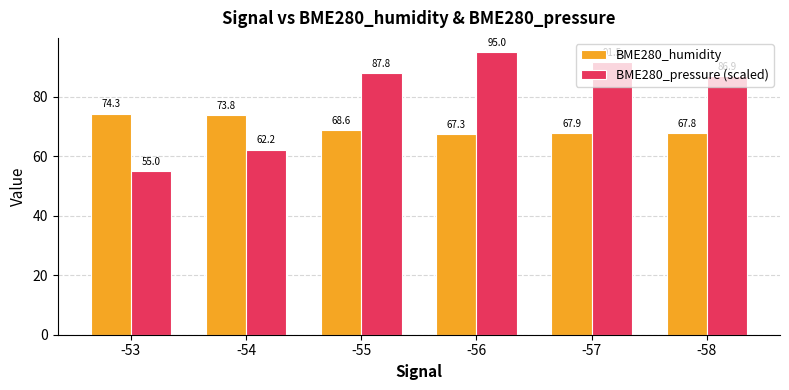

What is the value of the BME280_pressure (scaled) bar at the 5th from the left?

91.5